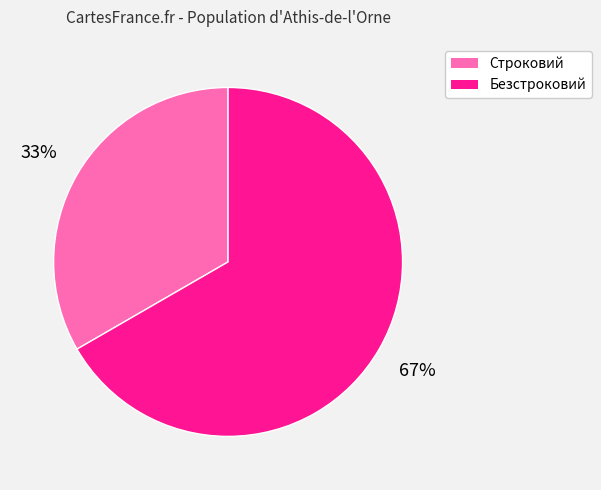

Which slice is the smallest?

Строковий